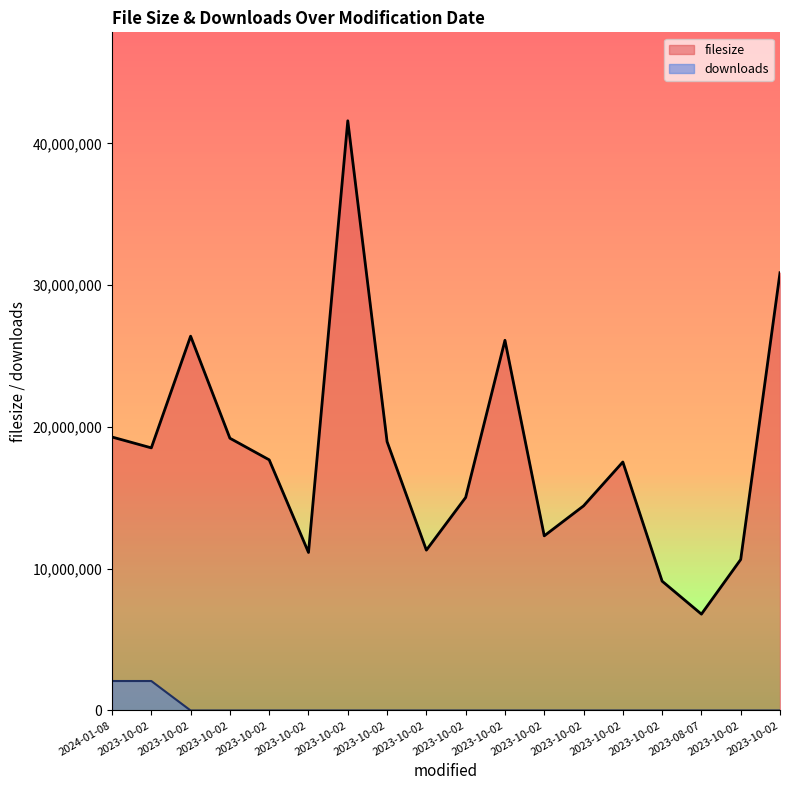

What are all the series names shown in the legend?

filesize, downloads